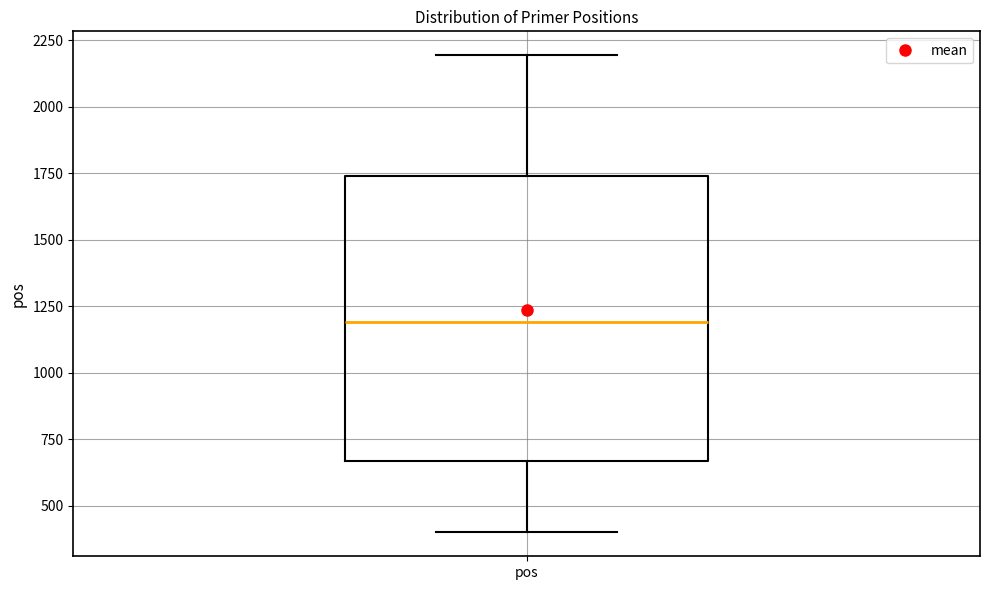

Where is the lower edge of the box for pos on the y-axis? The values are not printed on the chart, so give them approximately, as read against the axis.

650